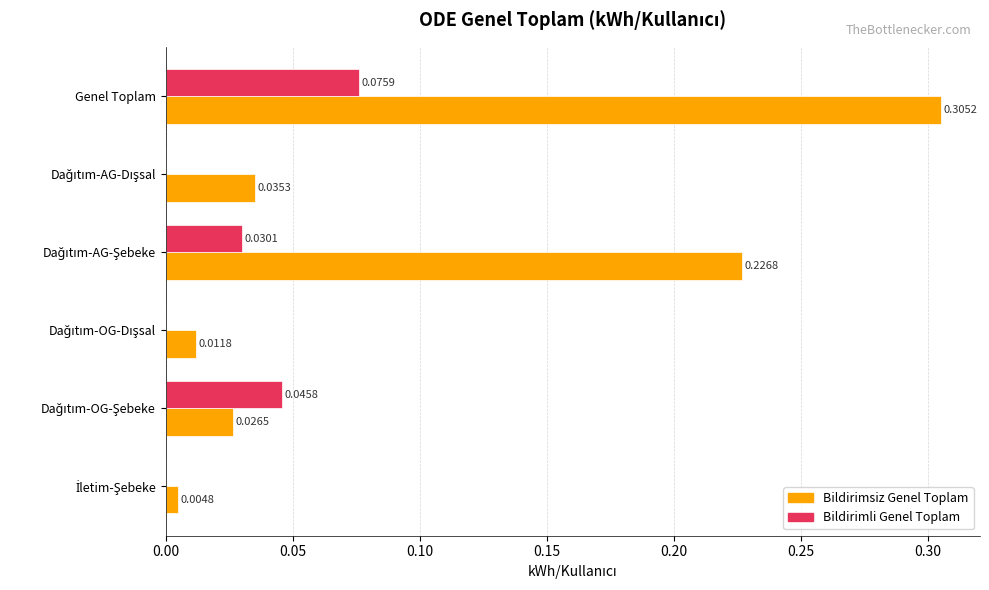

At which category does the chart reach its peak across all series?

Genel Toplam